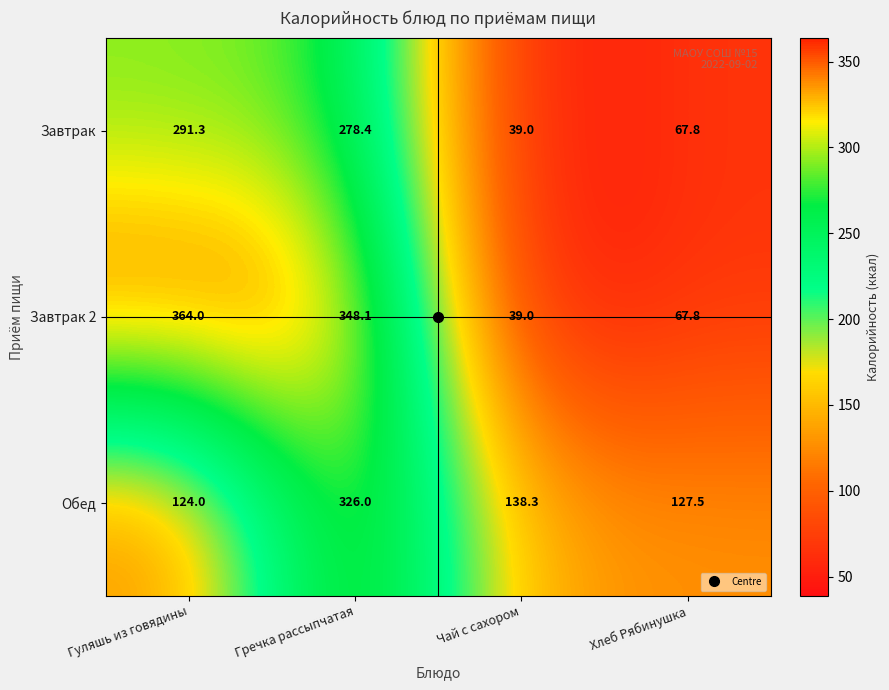

Which series has the largest total across all categories?

Завтрак 2